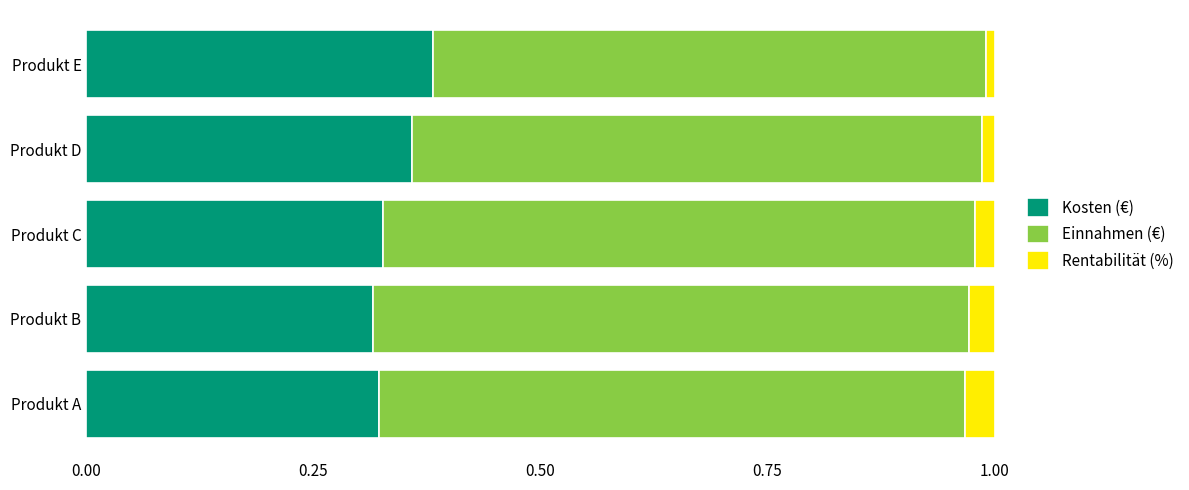

Is it true that Kosten (€) equals 0.2 at Produkt C?

False